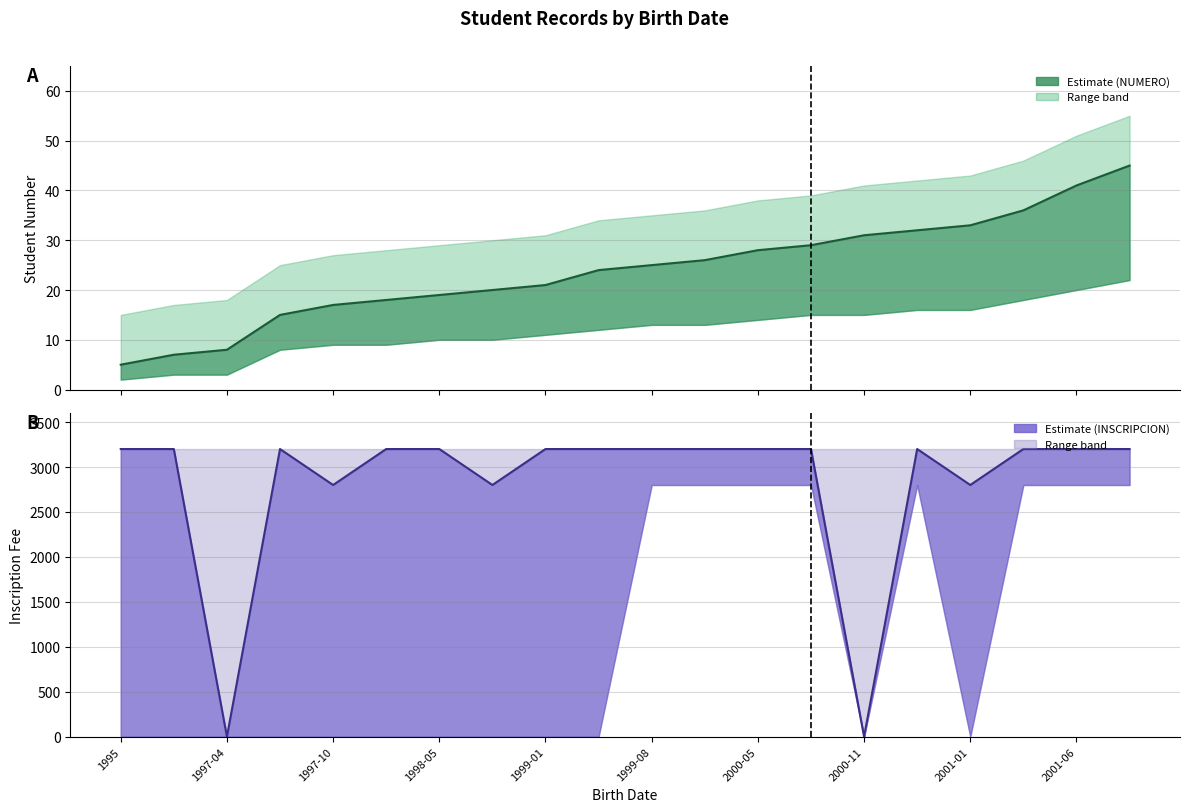

True or false: INSCRIPCION_upper and NUMERO_upper intersect in this chart.

False